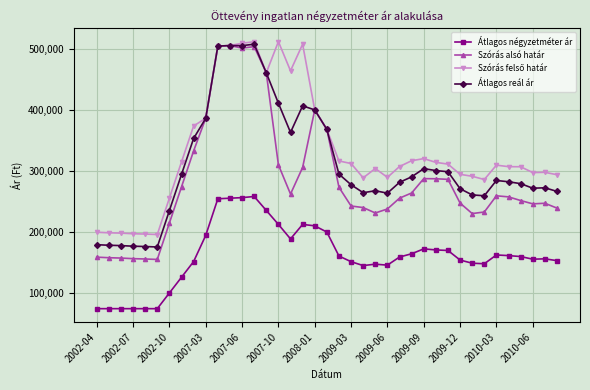

What is the lowest value of the Szórás alsó határ series?

155107